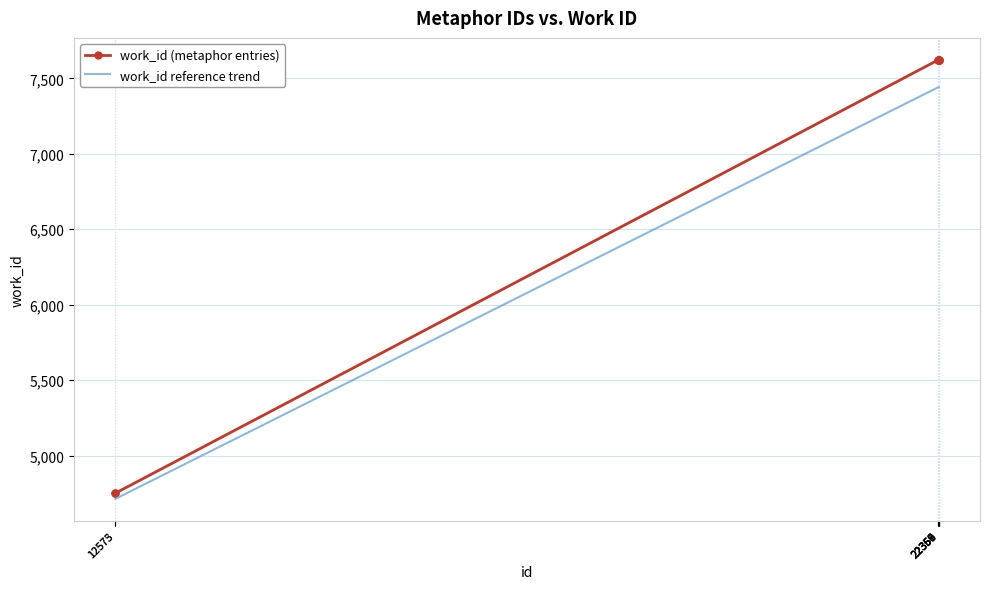

What is the sum of all work_id (metaphor entries) values?

55240.0